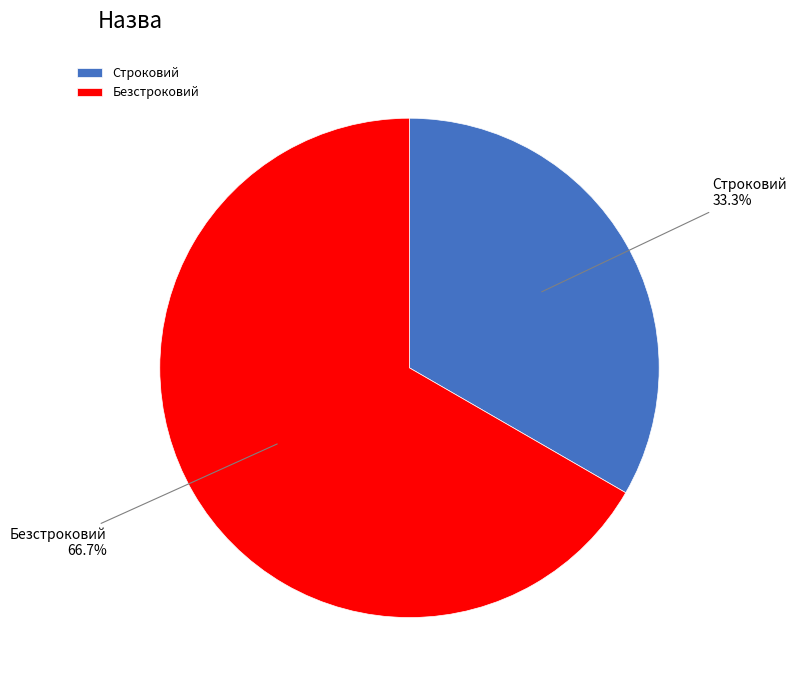

To the nearest percent, what portion does Безстроковий represent?

67%